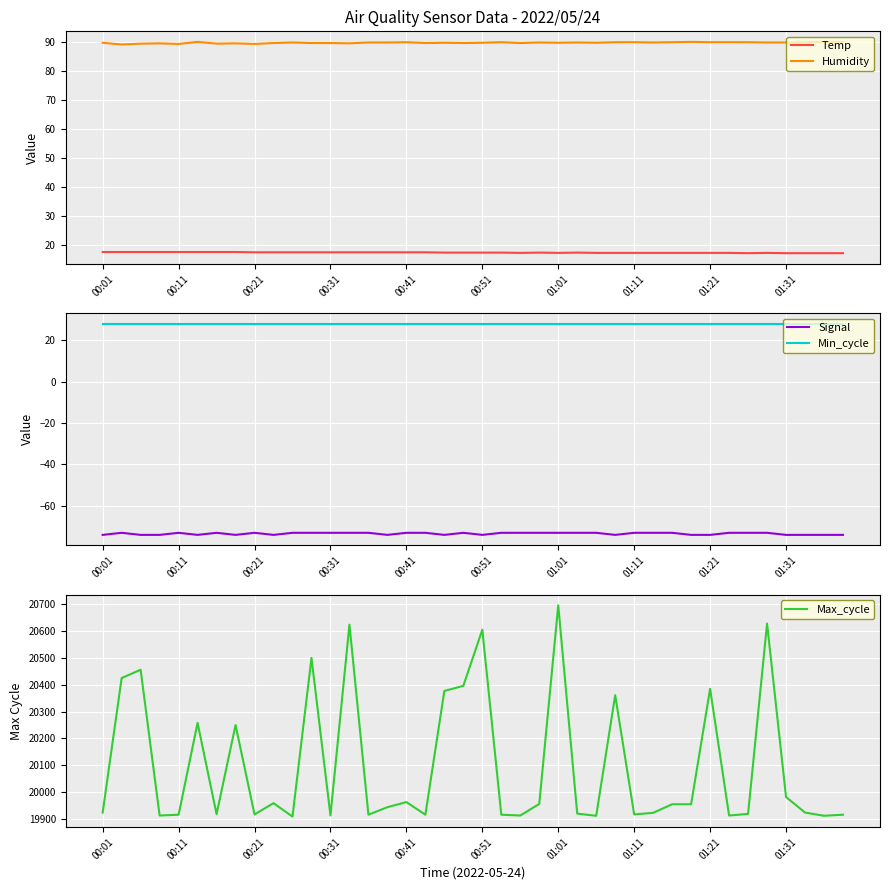

True or false: Temp and Humidity intersect in this chart.

False